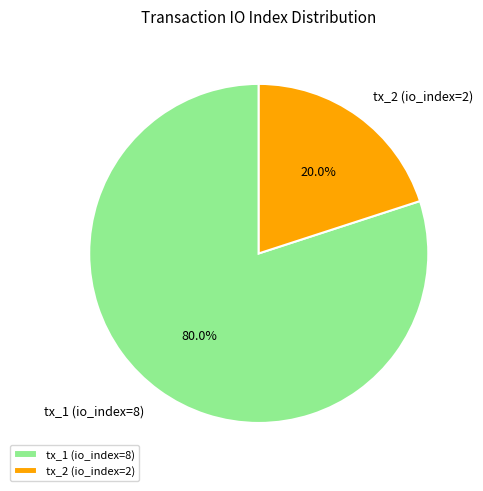

Combined, what portion of the pie is tx_1 (io_index=8) and tx_2 (io_index=2)?

100.0%